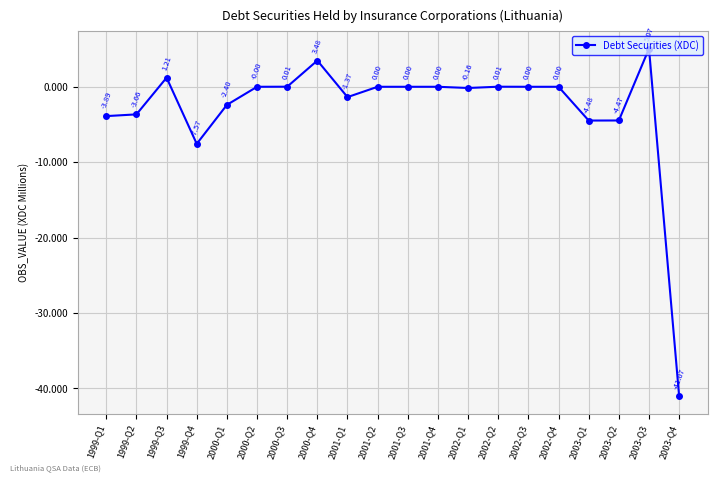

What is the average value?

-3.0